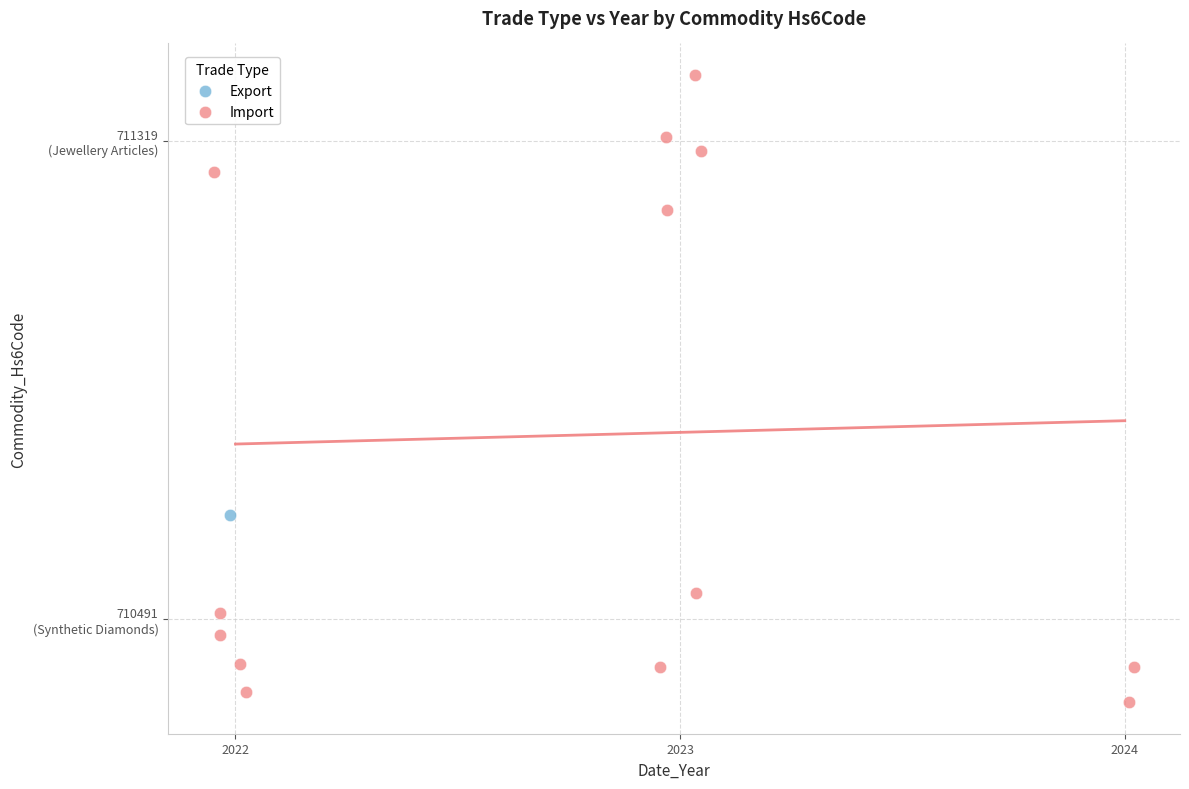

What are all the series names shown in the legend?

Export, Import